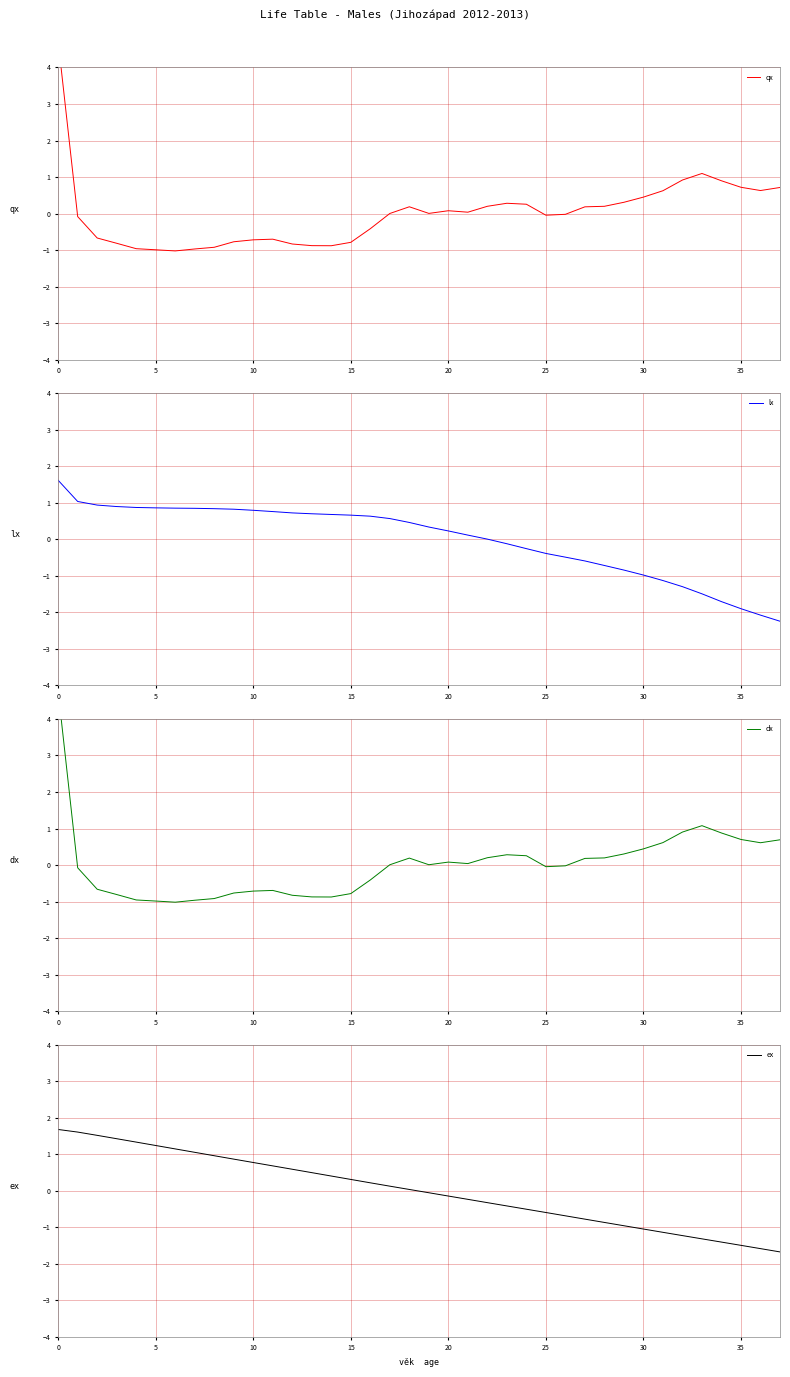

How many values in ex are above zero?

19